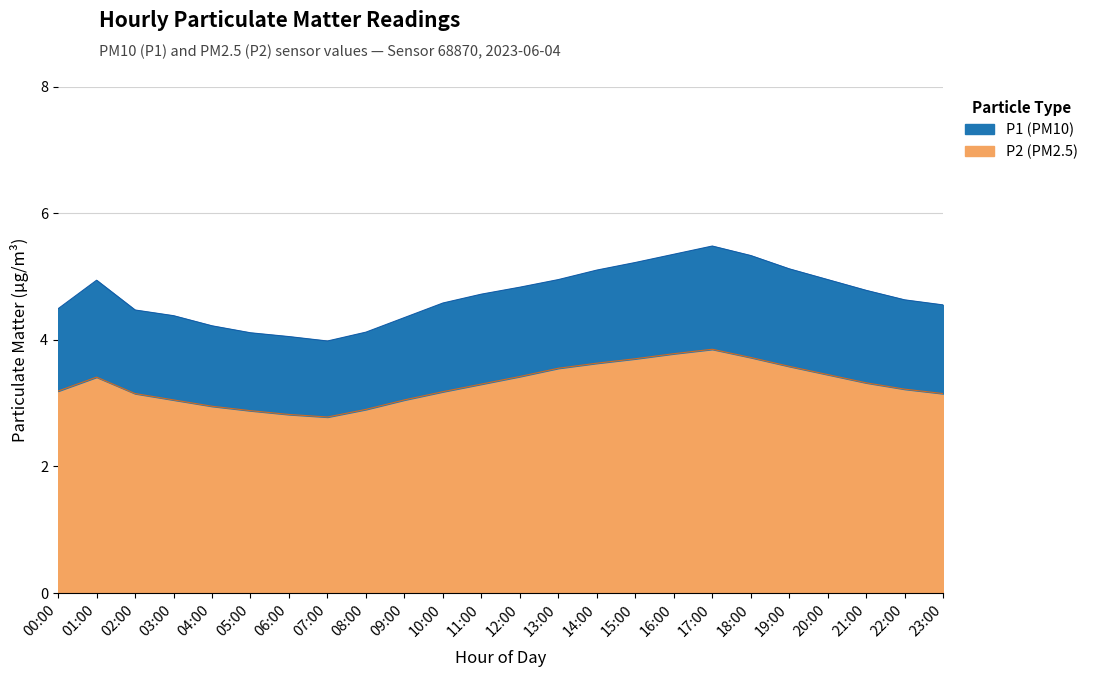

What is the difference between the second highest and minimum values in the P2 (PM2.5) series?

1.0